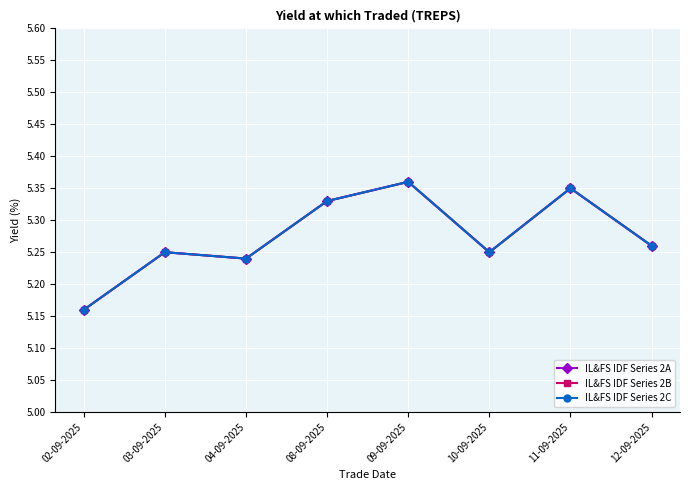

Does the chart have visible grid lines?

Yes